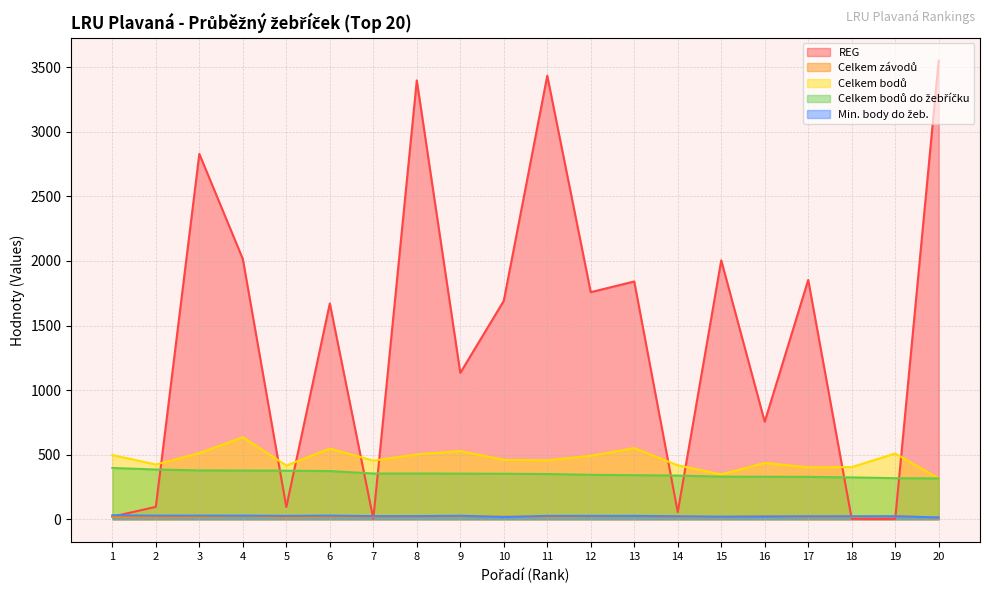

What is the average value of the Celkem závodů series?

19